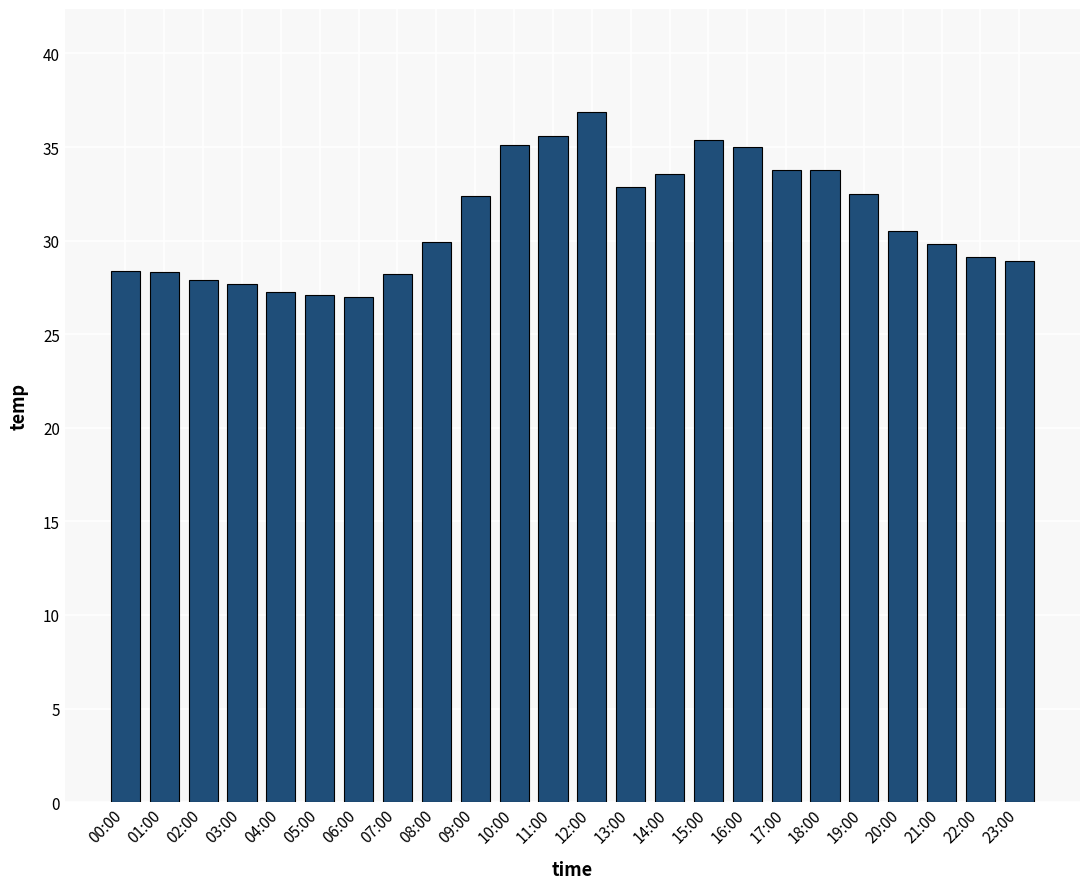

True or false: the data shows 28.9 at 23:00.

True